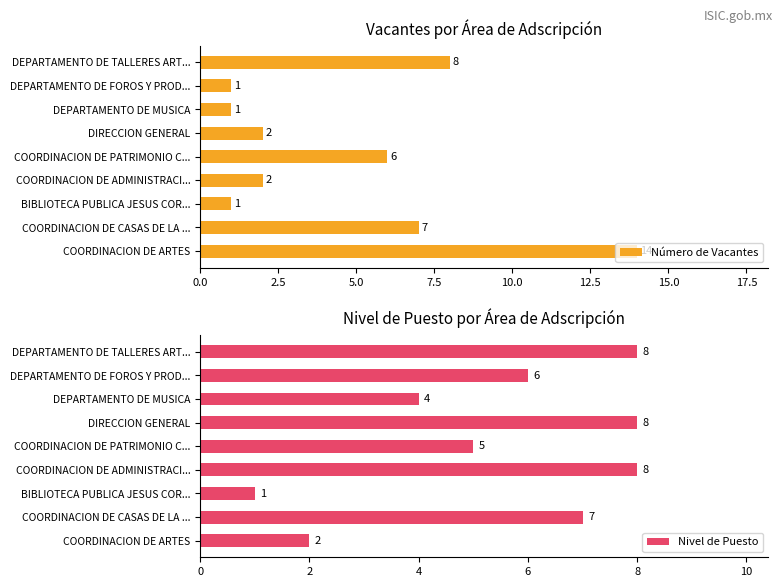

What is the sum of all Nivel de Puesto values?

49